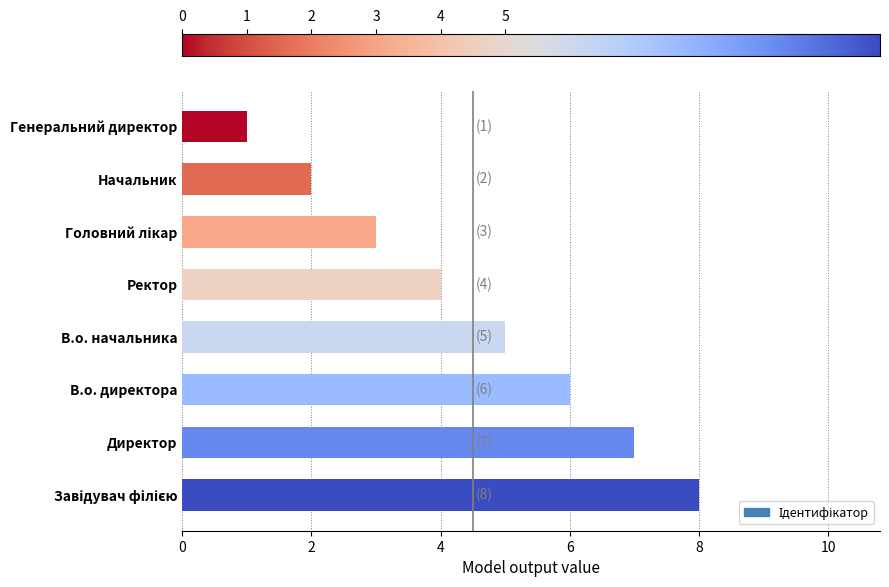

Reading top to bottom, extract all data points from this chart.

1	2	3	4	5	6	7	8